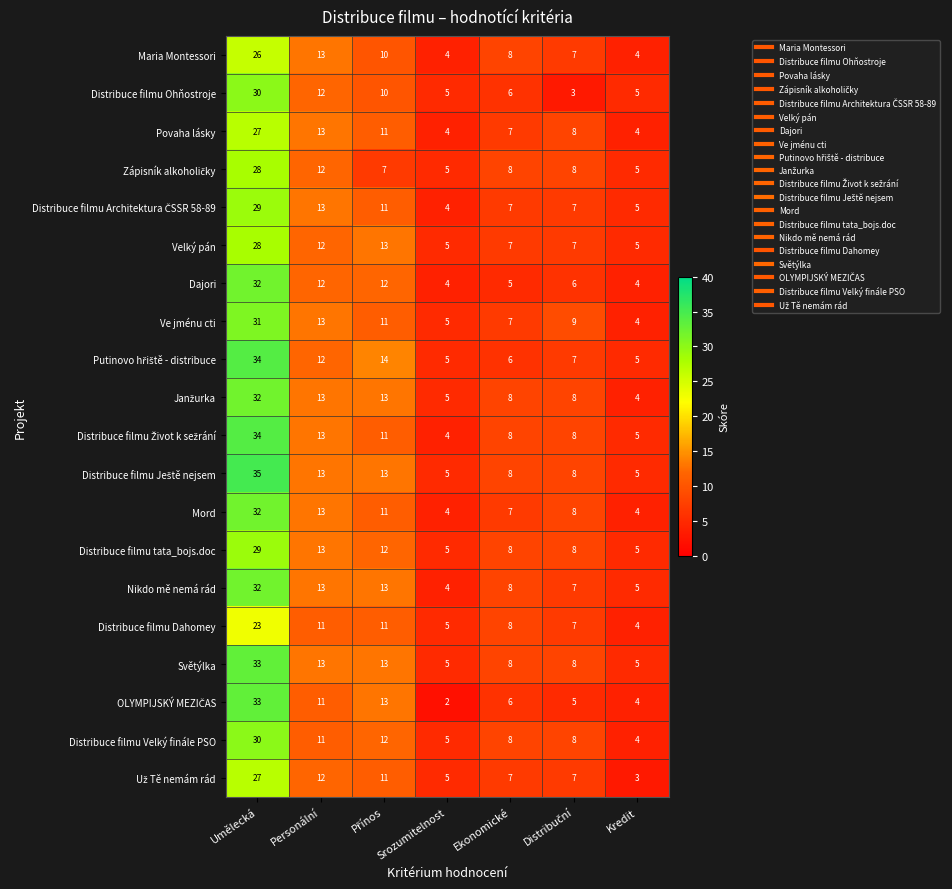

What is the maximum value shown in the chart?

35